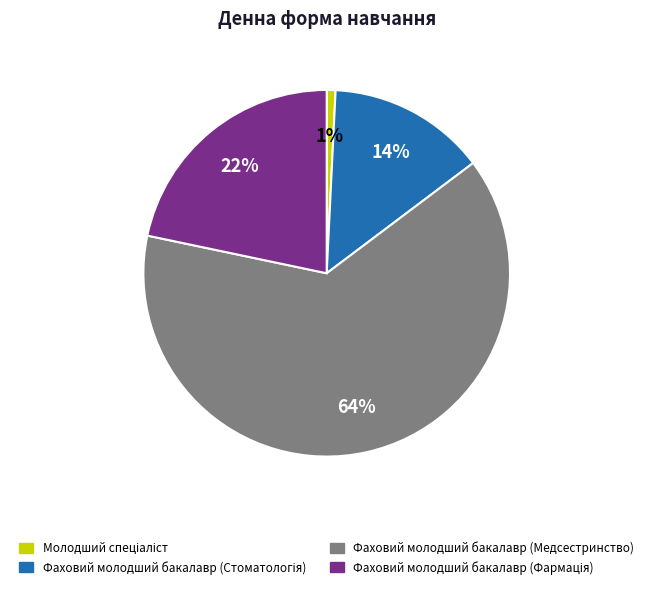

Is there any slice that represents more than half of the pie?

Yes